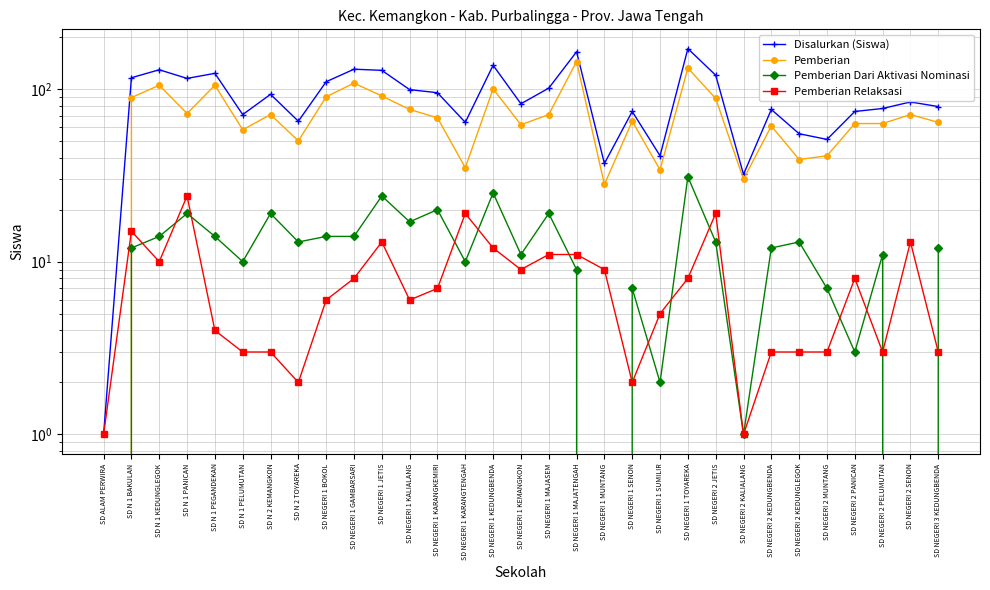

What are all the series names shown in the legend?

Disalurkan (Siswa), Pemberian, Pemberian Dari Aktivasi Nominasi, Pemberian Relaksasi